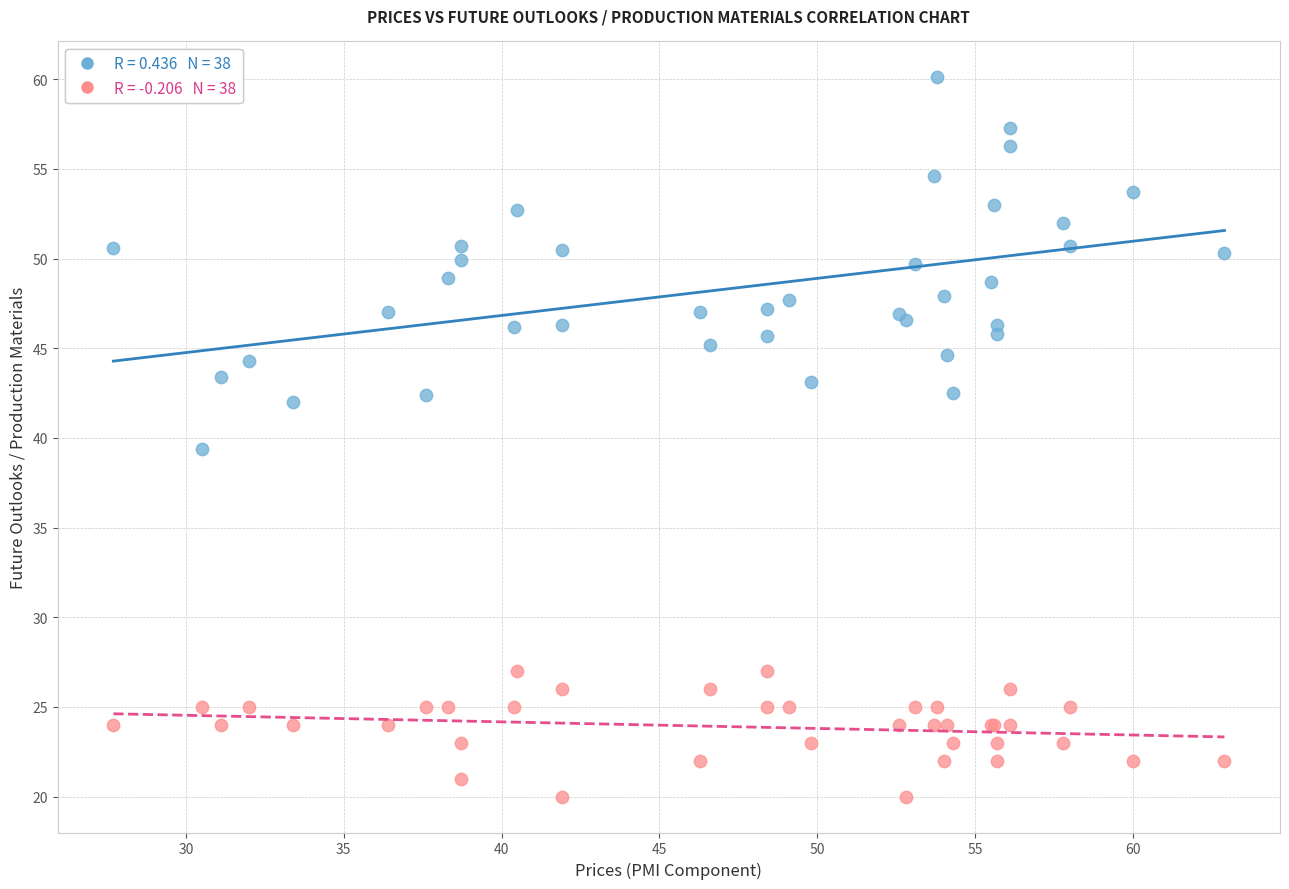

Across all series, what Y value is closest to 40?

39.4